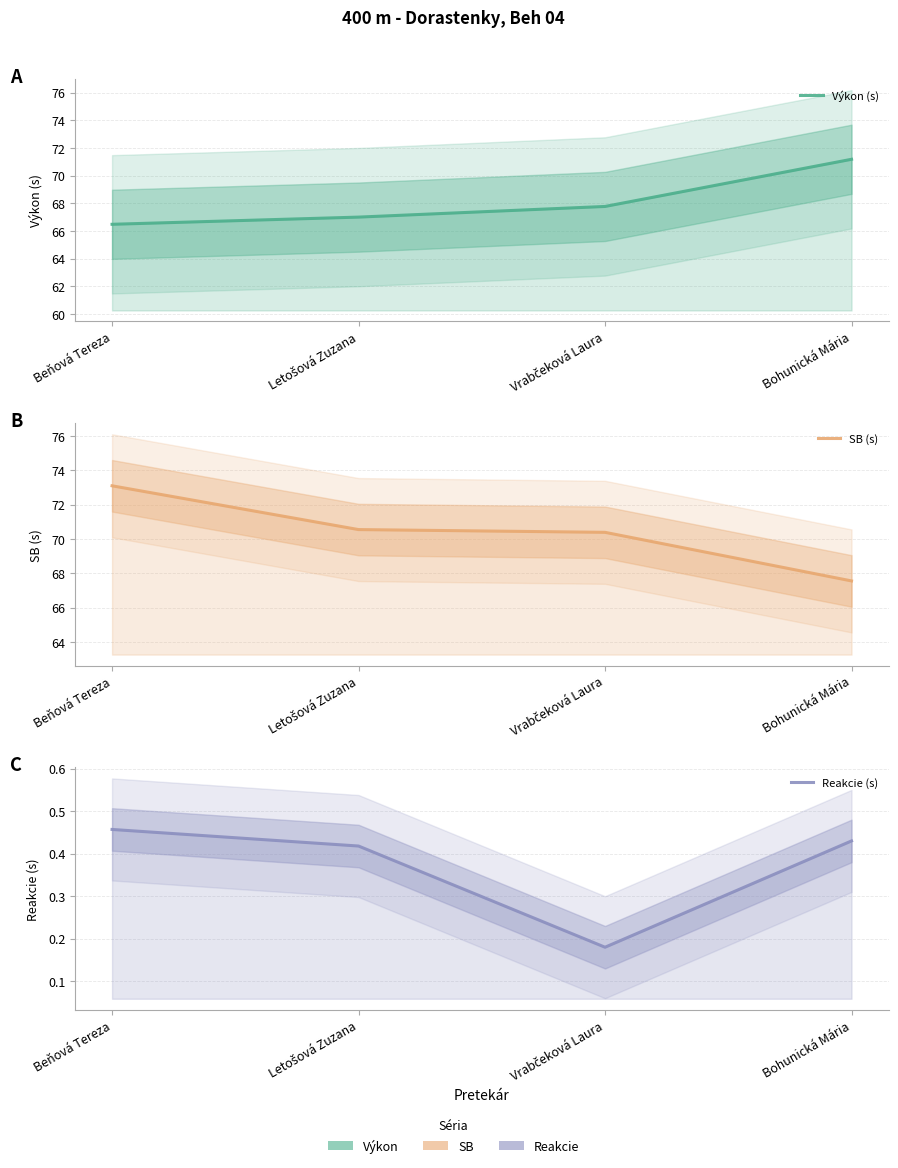

The value of SB (s) at Letošová Zuzana is 70.5. True or false?

True